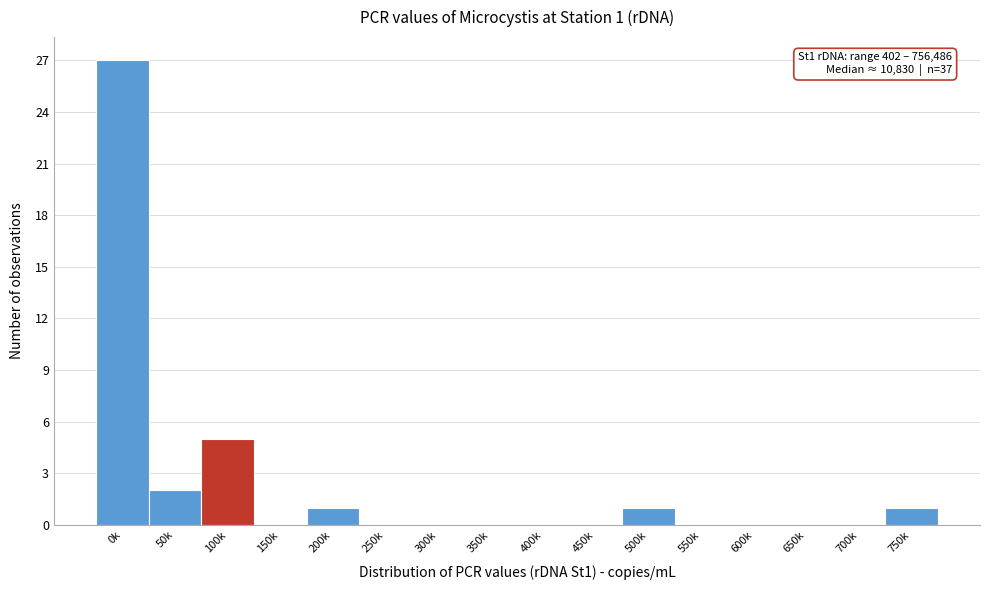

Reading left to right, transcribe all the data shown in this chart.

0k=27	50k=2	100k=5	150k=0	200k=1	250k=0	300k=0	350k=0	400k=0	450k=0	500k=1	550k=0	600k=0	650k=0	700k=0	750k=1